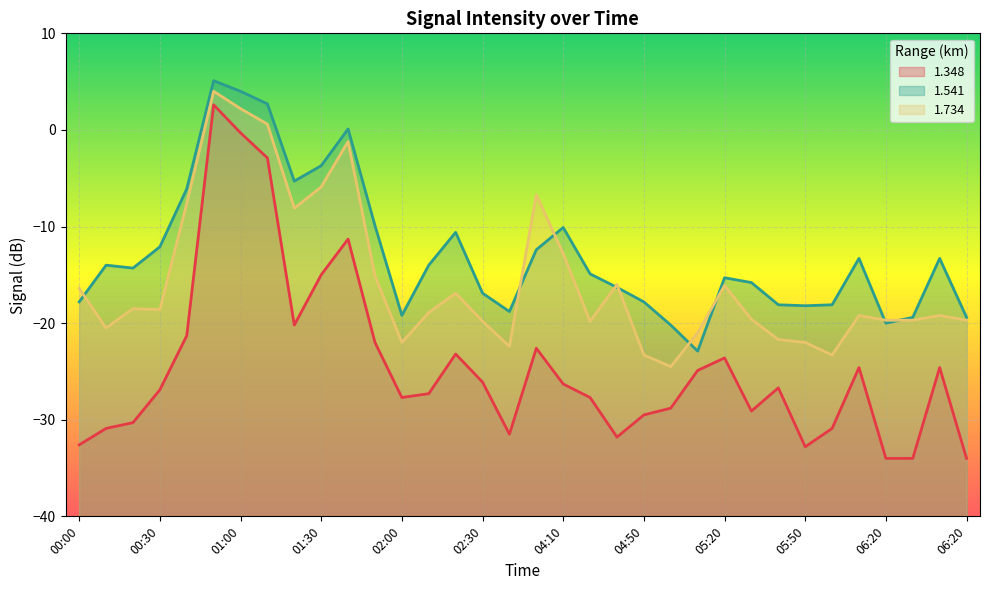

At how many categories does at least one series exceed -3?

4